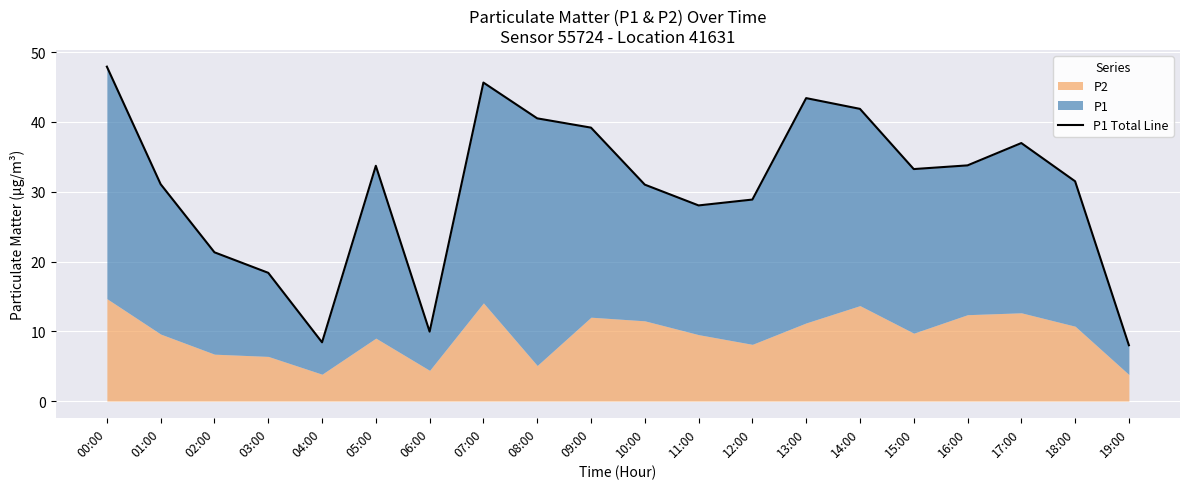

Rank the categories by value from lowest to highest.

19:00, 04:00, 06:00, 03:00, 02:00, 11:00, 12:00, 10:00, 01:00, 18:00, 15:00, 05:00, 16:00, 17:00, 09:00, 08:00, 14:00, 13:00, 07:00, 00:00